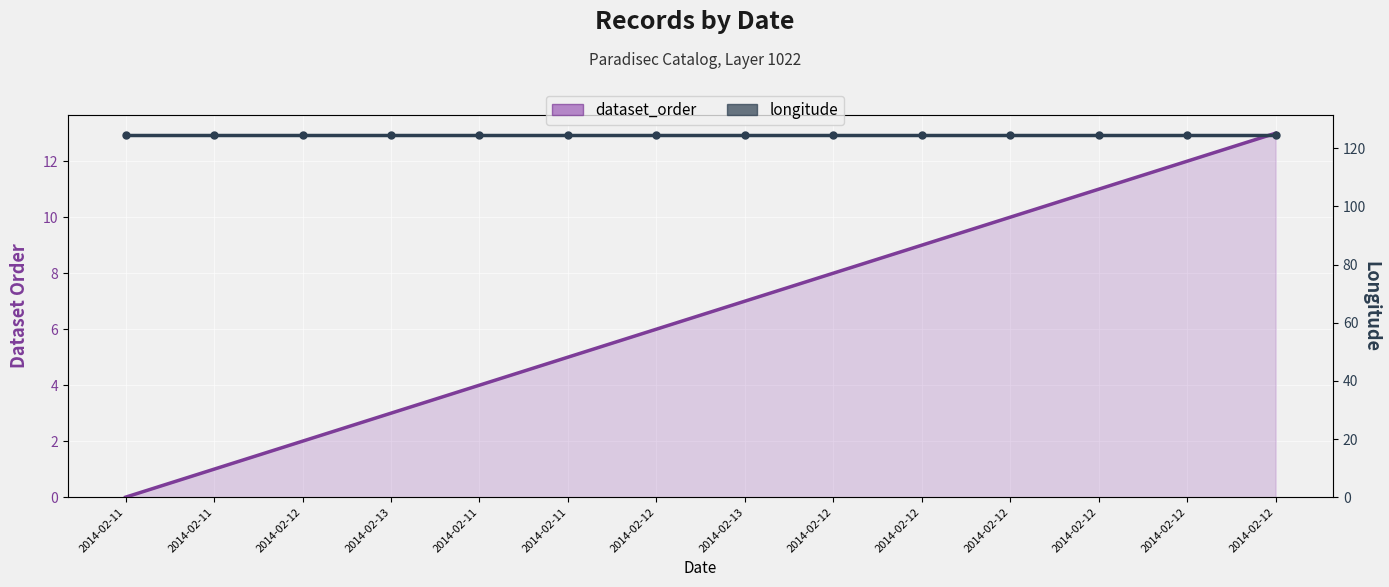

How many distinct data groups are displayed?

2